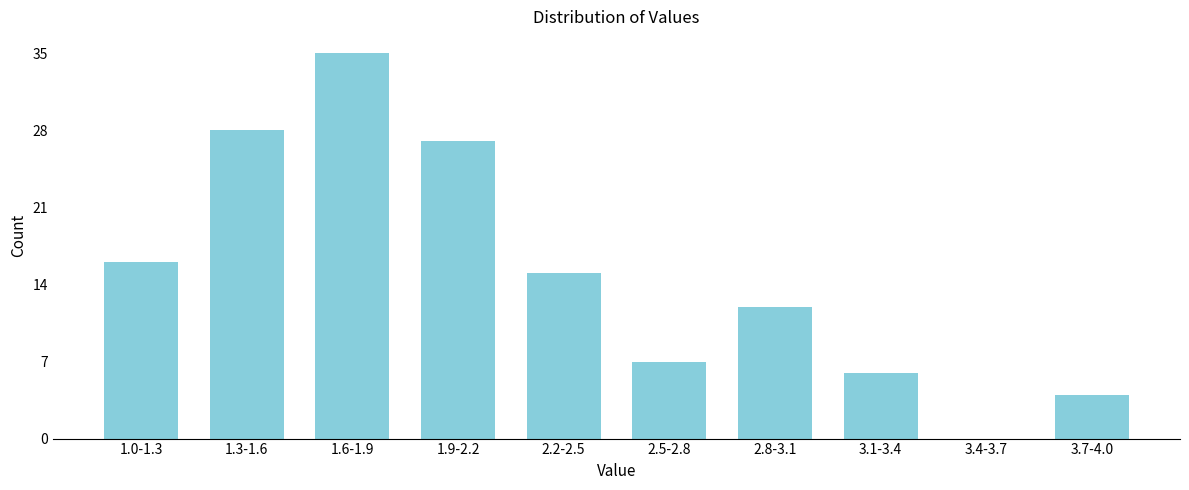

Reading left to right, what are all the values shown in this chart?

1.0-1.3=16	1.3-1.6=28	1.6-1.9=35	1.9-2.2=27	2.2-2.5=15	2.5-2.8=7	2.8-3.1=12	3.1-3.4=6	3.4-3.7=0	3.7-4.0=4